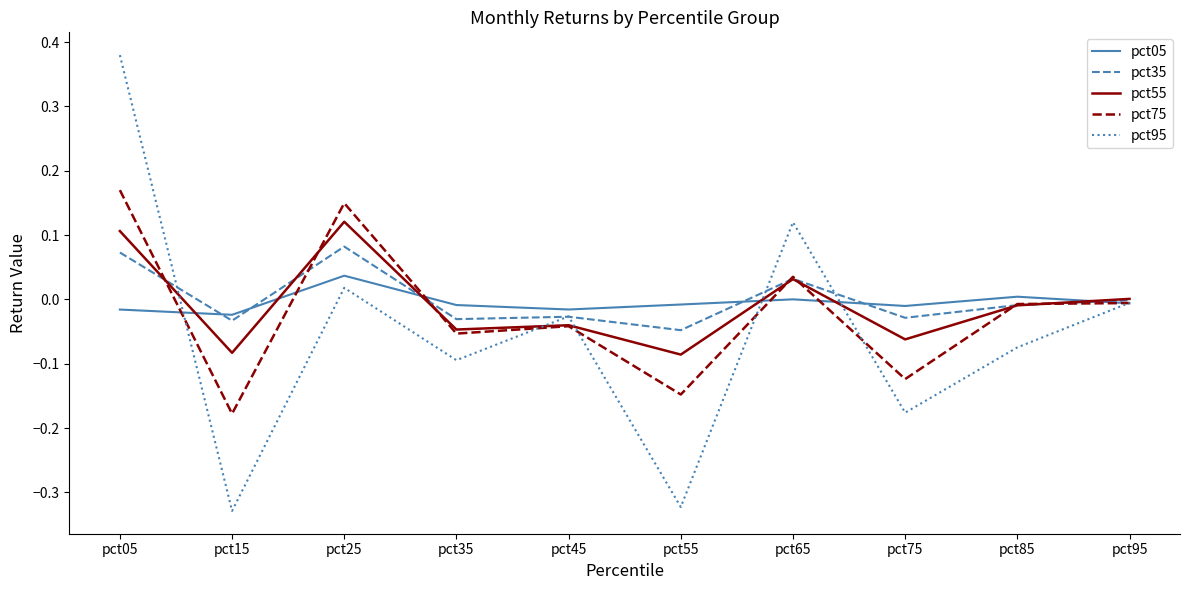

What are all the series names shown in the legend?

pct05, pct35, pct55, pct75, pct95